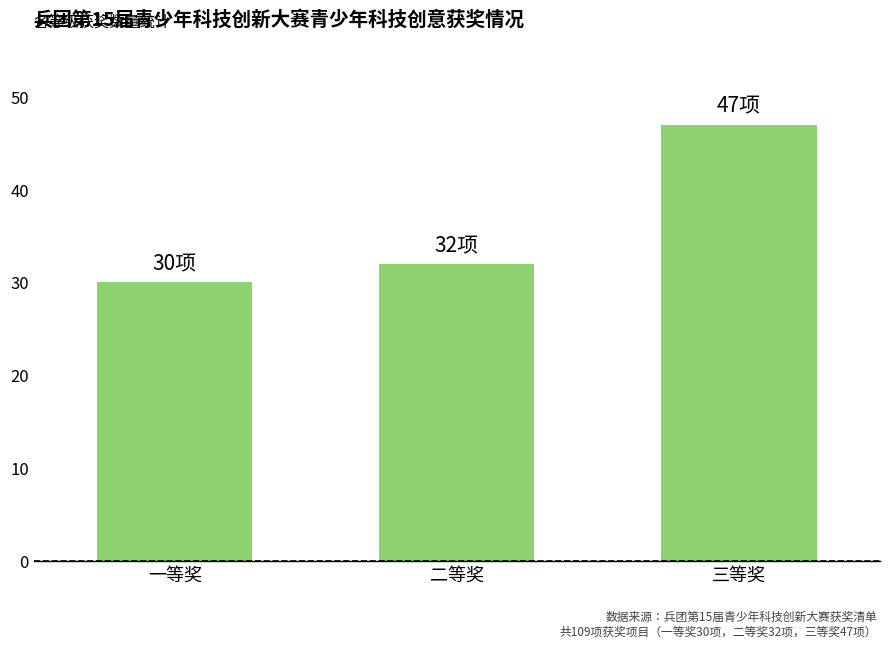

What is the ratio of the value at 一等奖 to the value at 三等奖?

0.6